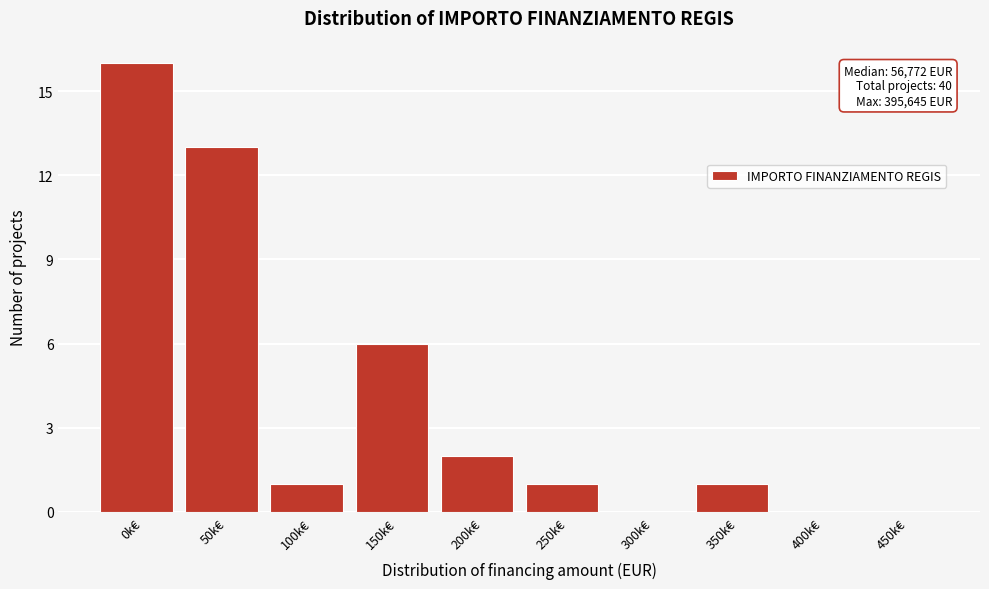

Reading left to right, extract all data points from this chart.

0k€=16	50k€=13	100k€=1	150k€=6	200k€=2	250k€=1	300k€=0	350k€=1	400k€=0	450k€=0